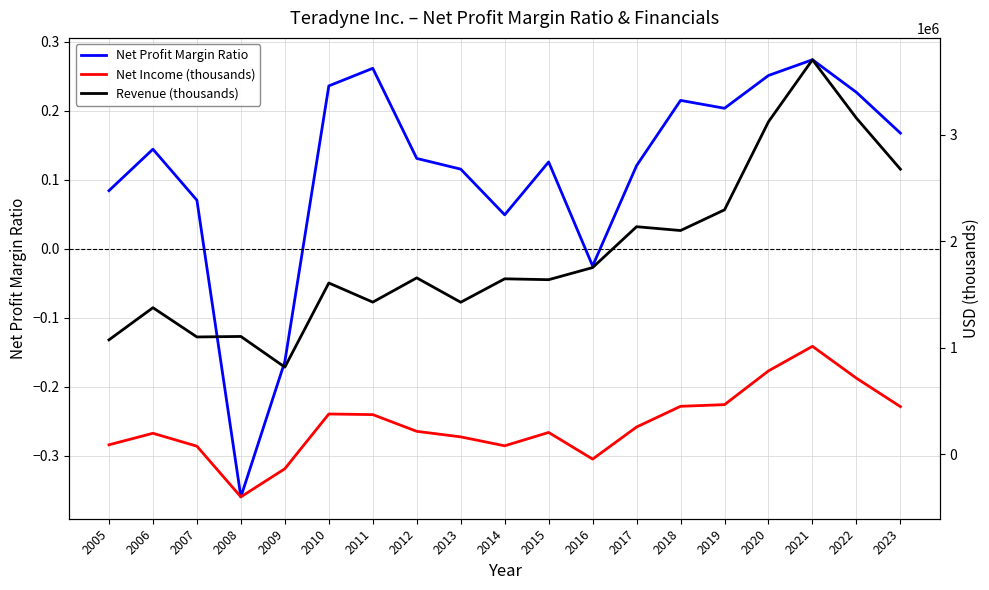

What is the greatest value displayed?

3702881.0